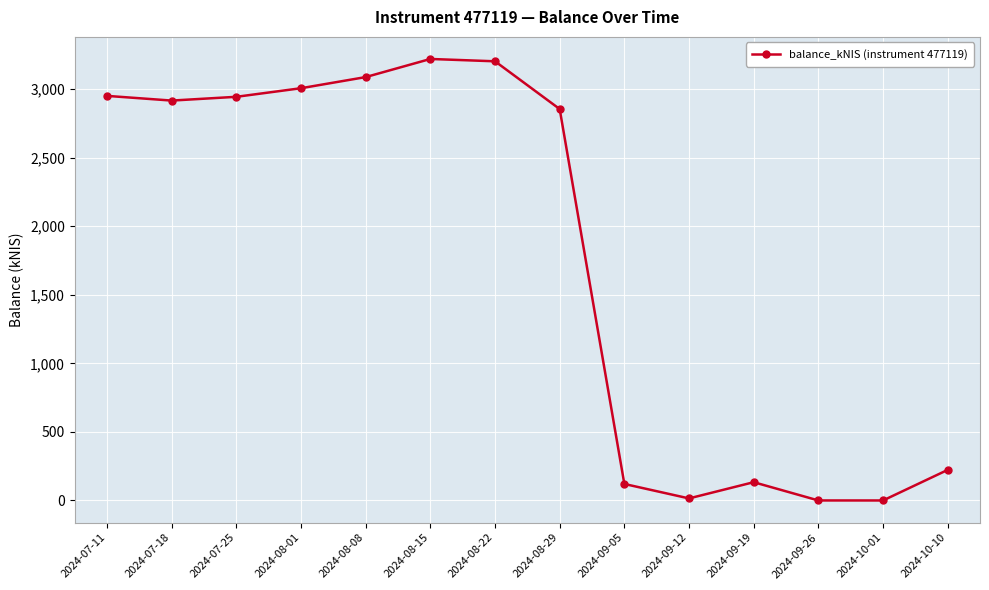

What is the value of the 4th point from the left?

3006.4